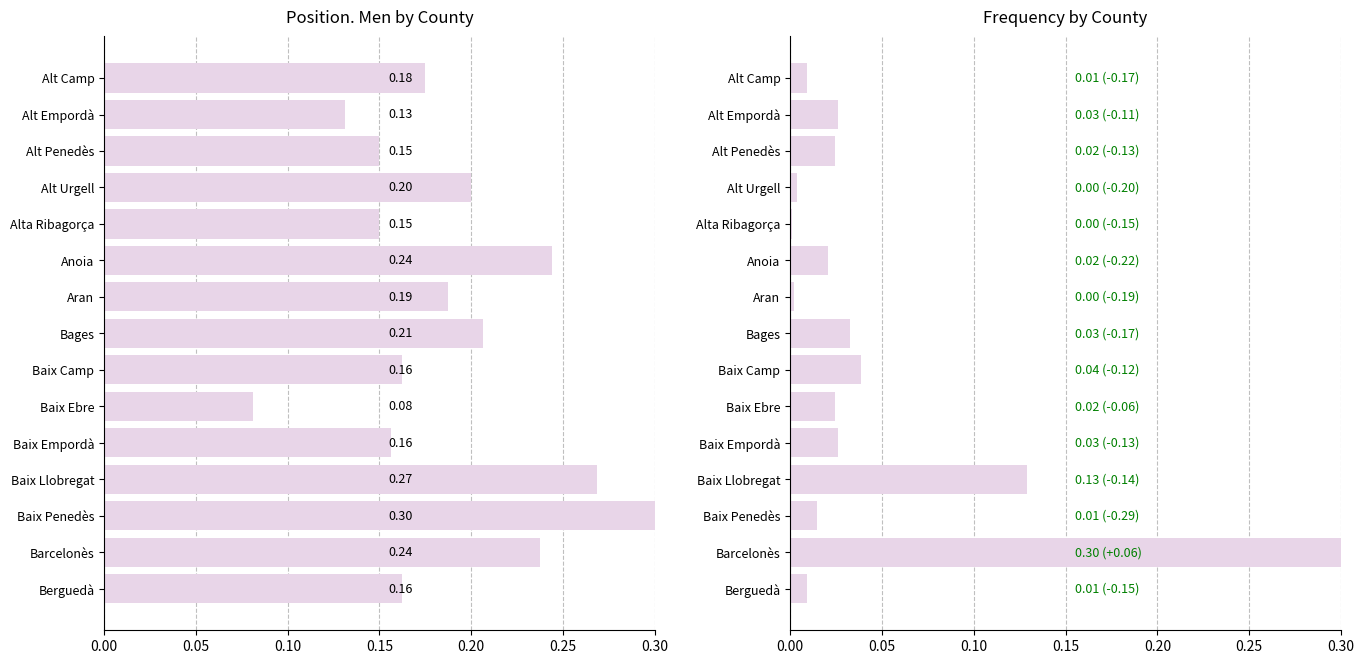

What is the total value across all series at Barcelonès?

0.5